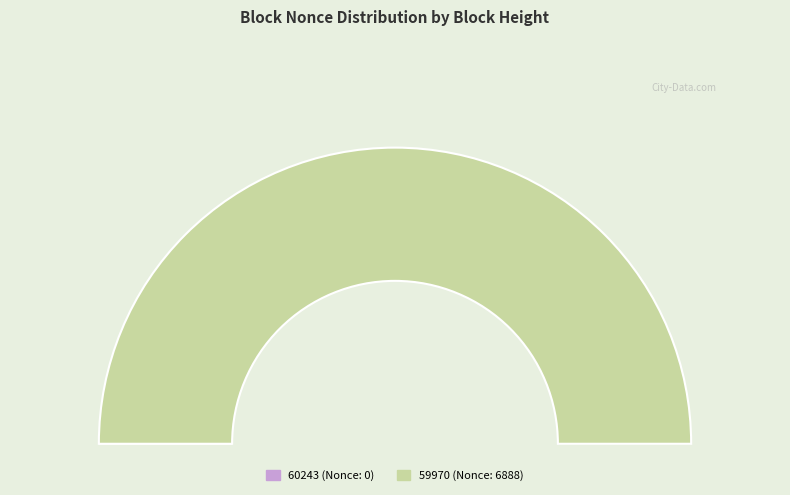

Combined, what portion of the pie is 59970 and 60243?

100.0%